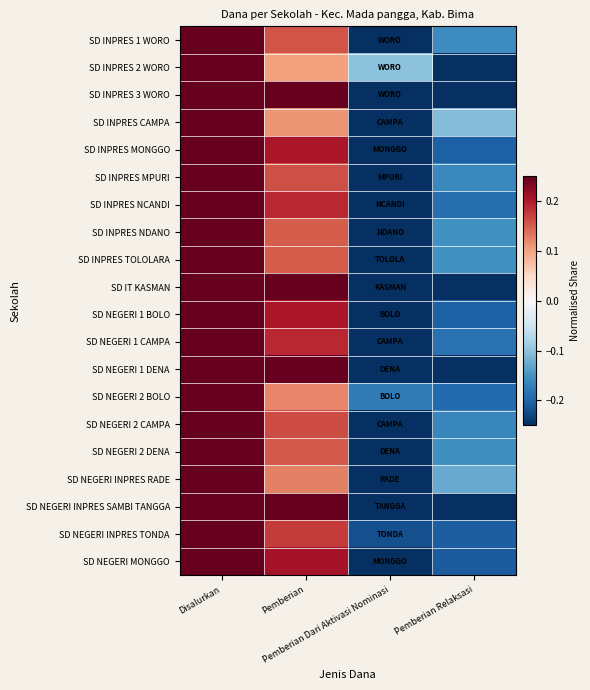

Which series changed the most between Disalurkan and Pemberian Dari Aktivasi Nominasi?

SD INPRES 1 WORO